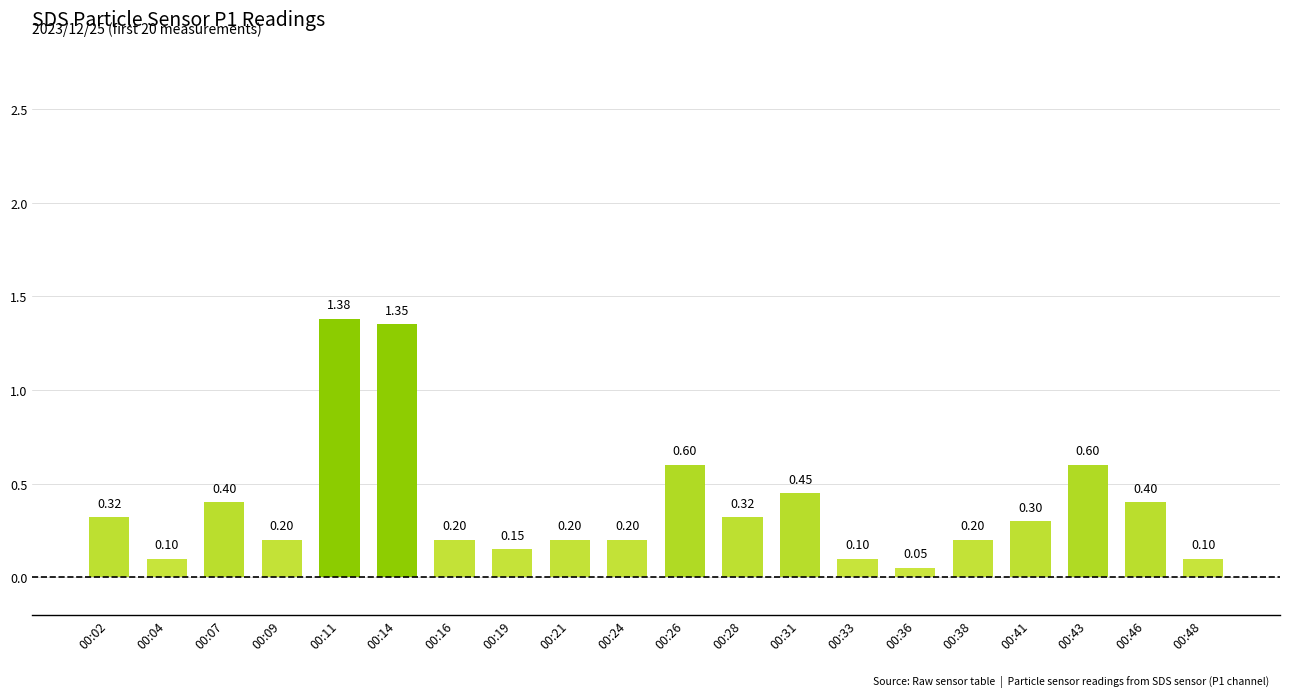

What is the difference between the second highest and minimum values?

1.3